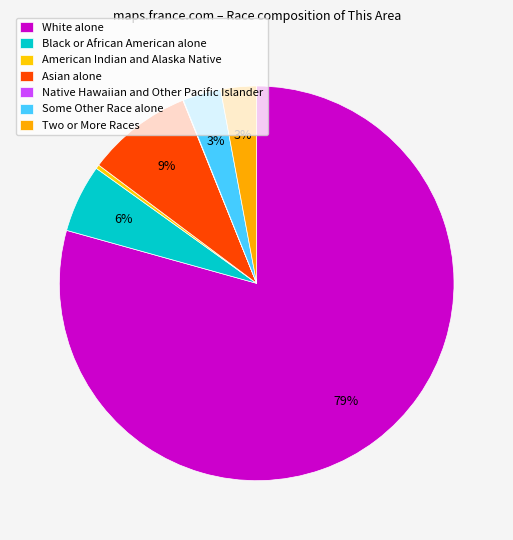

To the nearest percent, what is the difference between the Two or More Races and Asian alone slice percentages?

6%